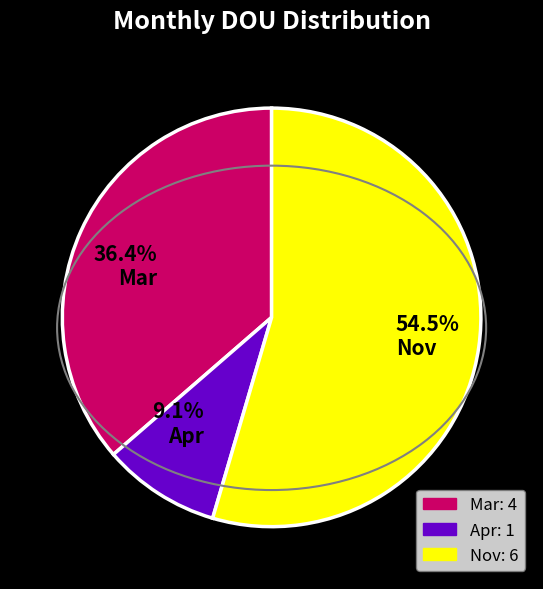

Combined, do 36.4% Mar and 54.5% Nov account for over 50%?

Yes